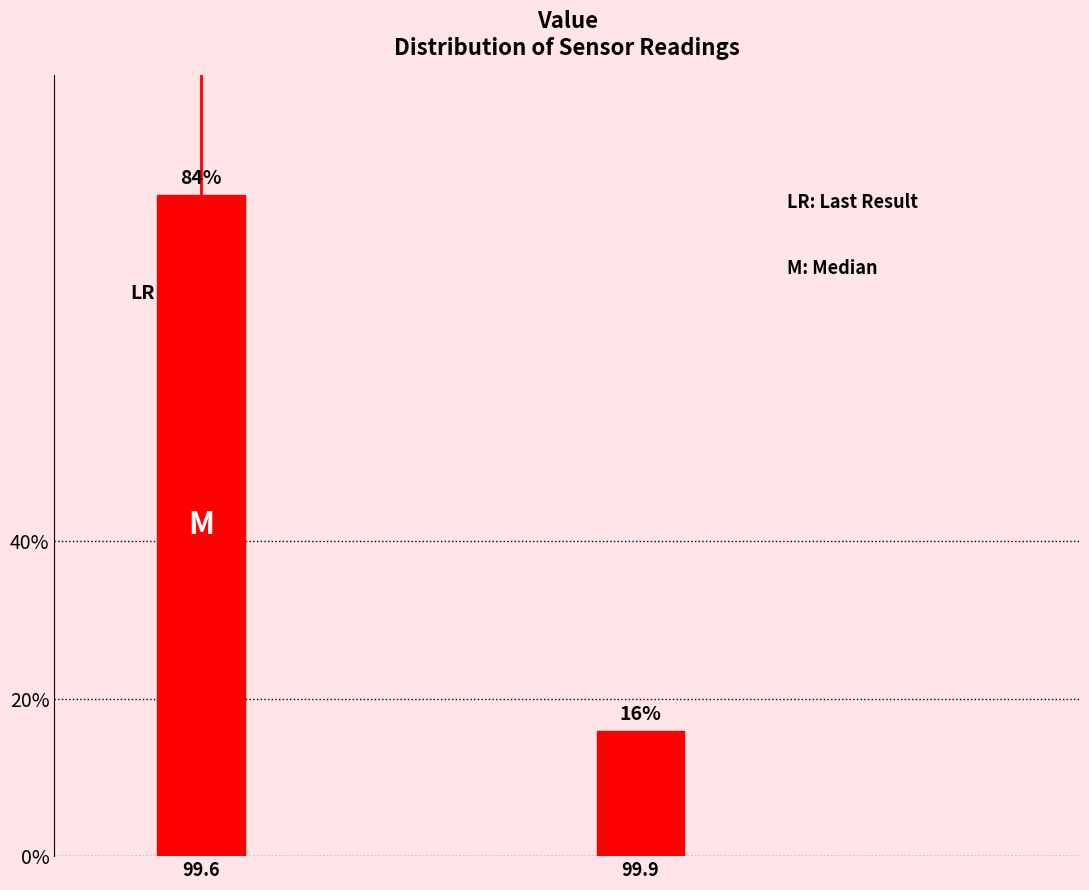

Reading left to right, extract all data points from this chart.

99.6=84.0	99.9=16.0